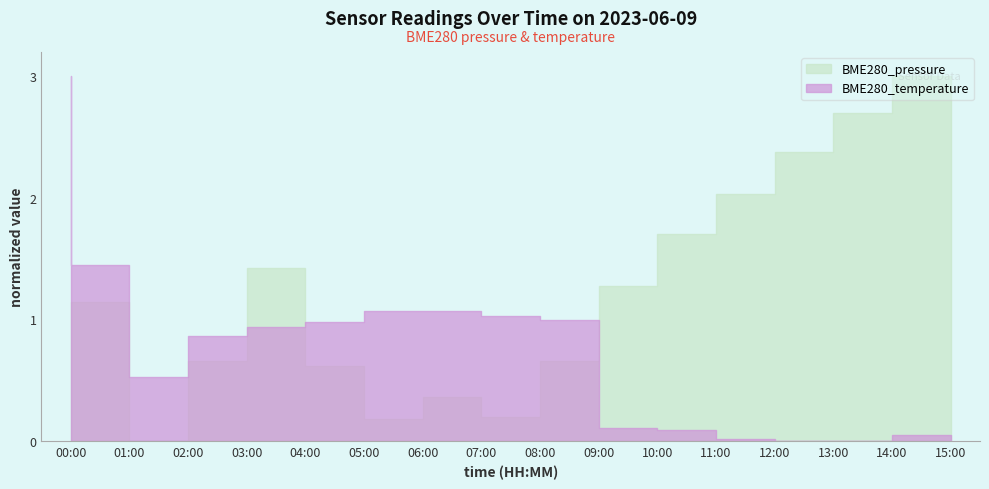

Which series has the widest spread of values?

BME280_pressure